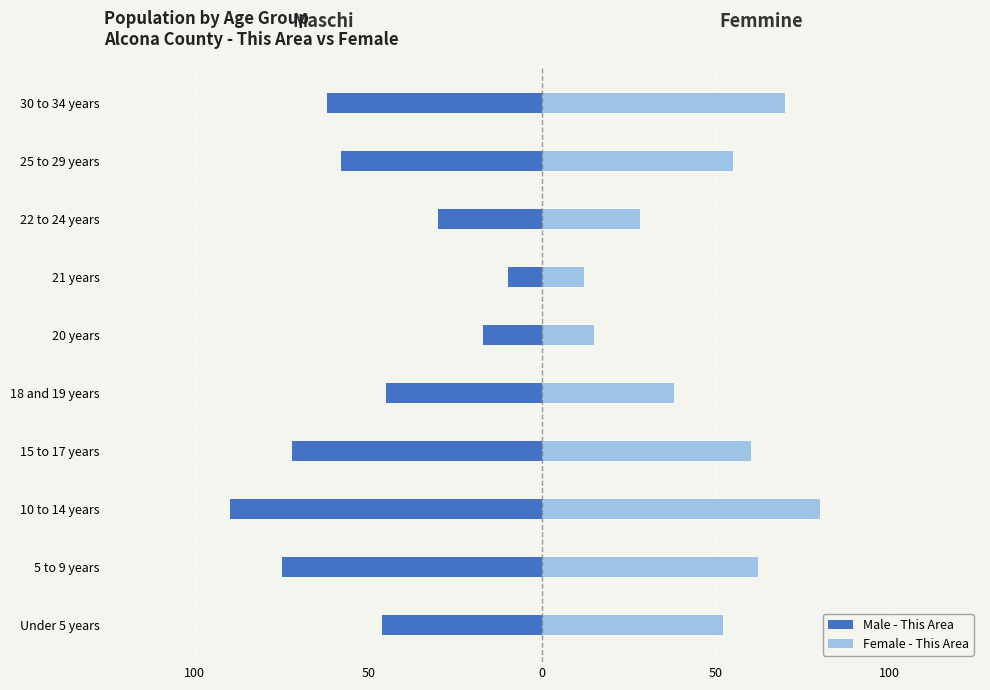

List the series in order of their peak value, lowest first.

Male - This Area, Female - This Area